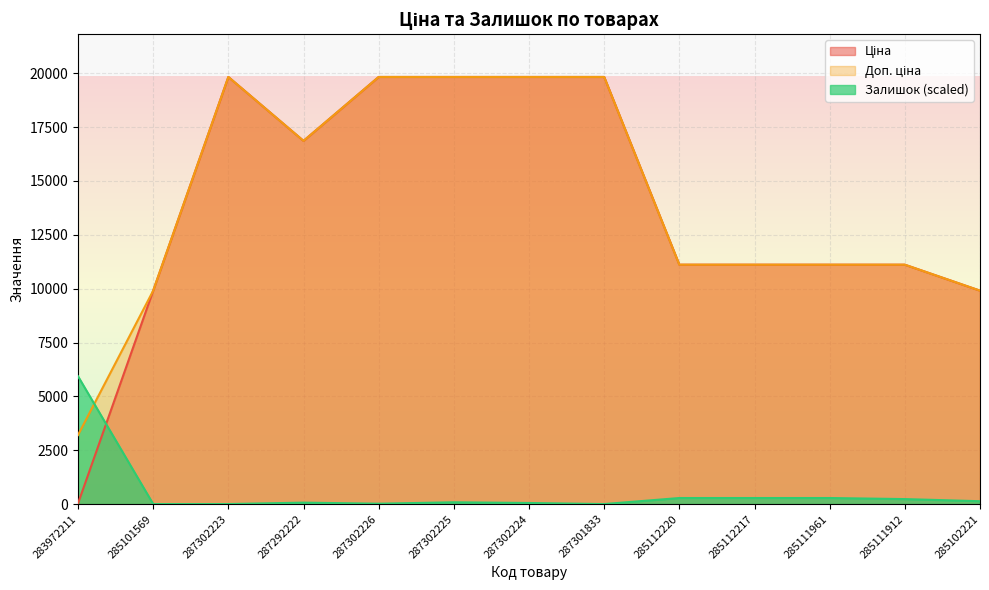

Which series has the largest total across all categories?

Доп. ціна